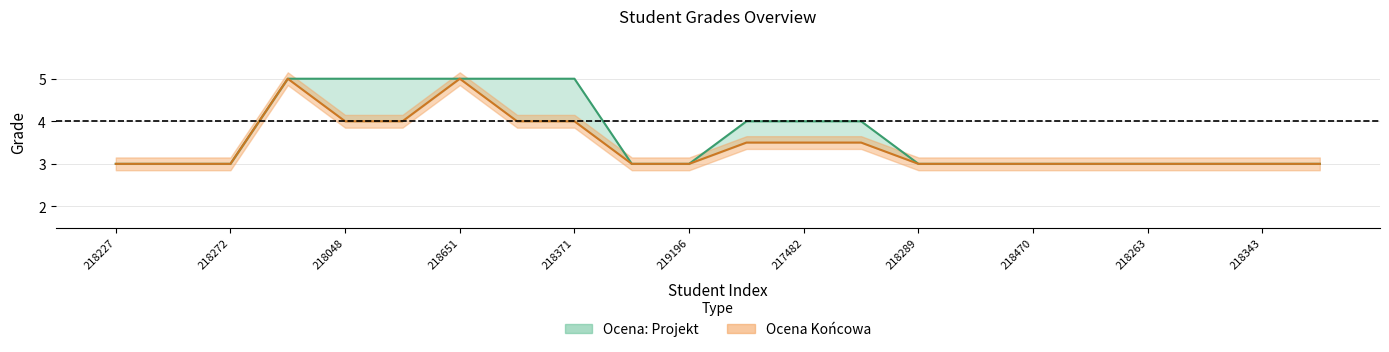

What is the label of the 6th point from the left?

218392